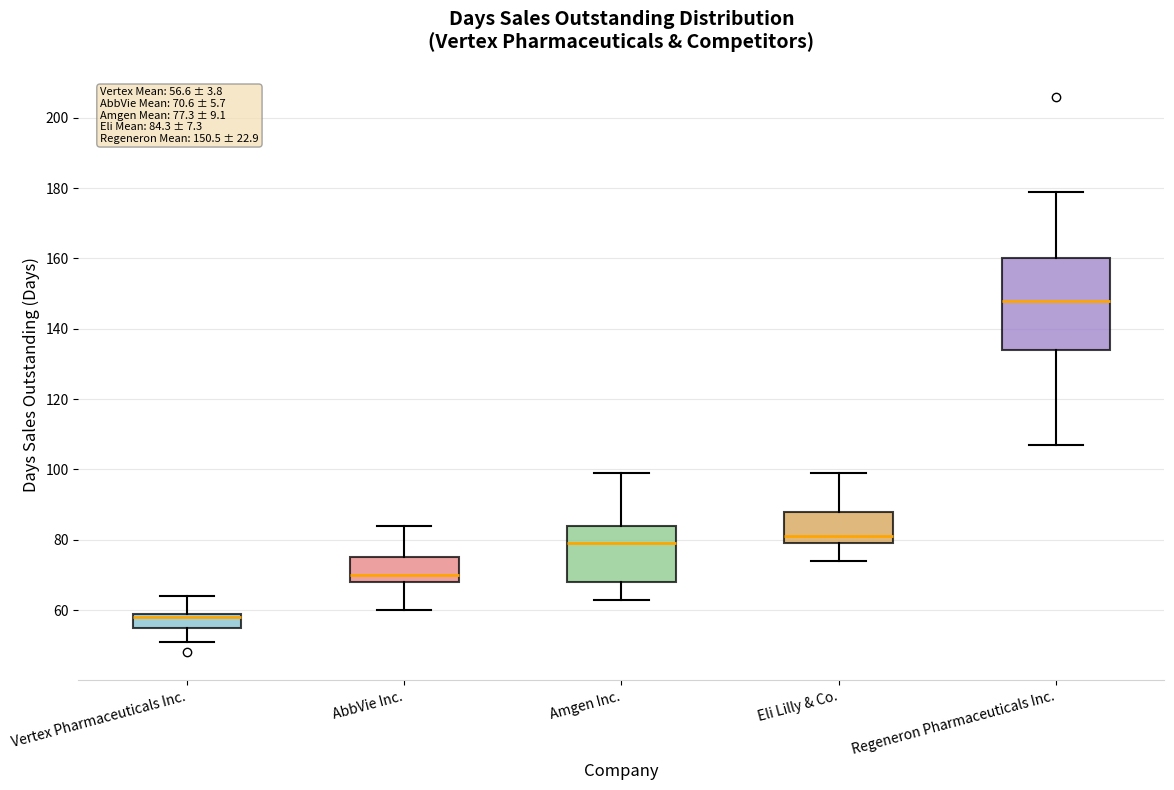

Comparing the boxes themselves (not the whiskers), which one is the tallest?

Regeneron Pharmaceuticals Inc.